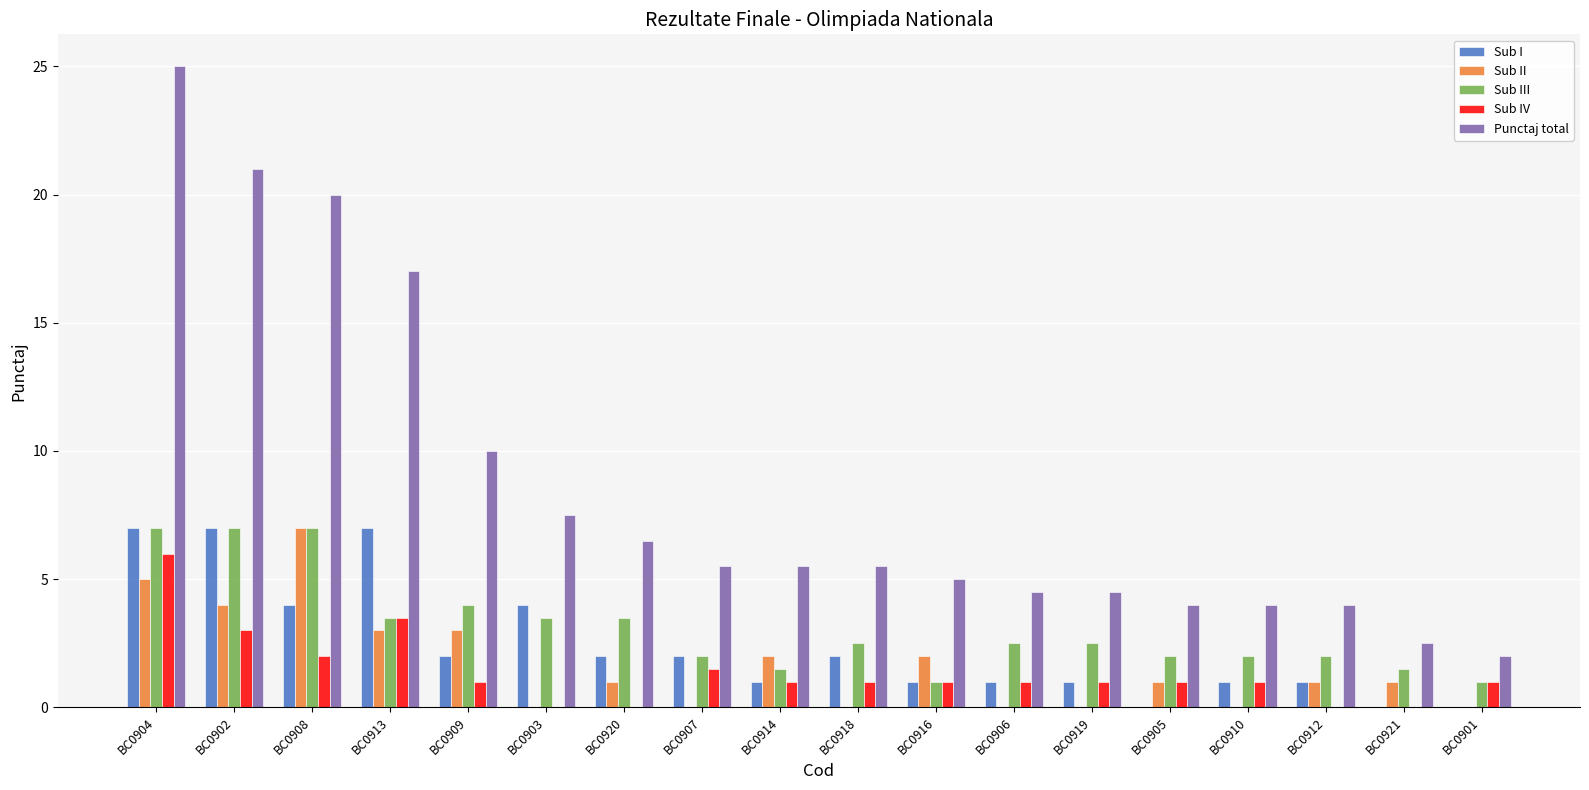

How many series are shown in this chart?

5